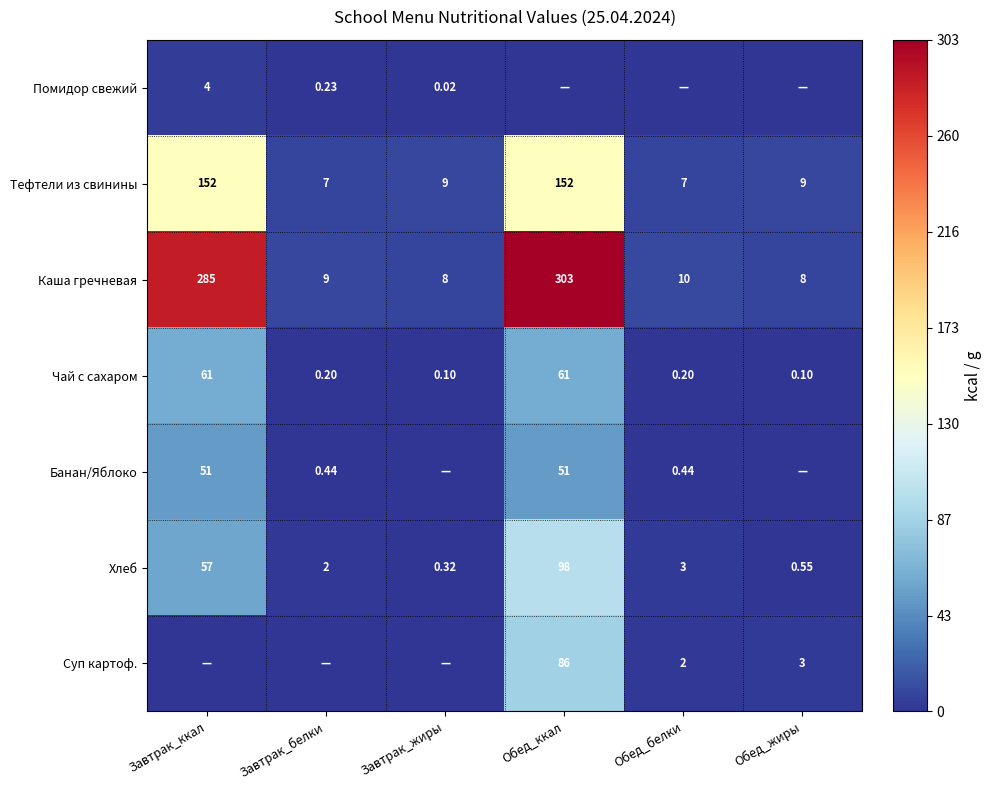

At which label is Каша гречневая closest to 155?

Завтрак_ккал